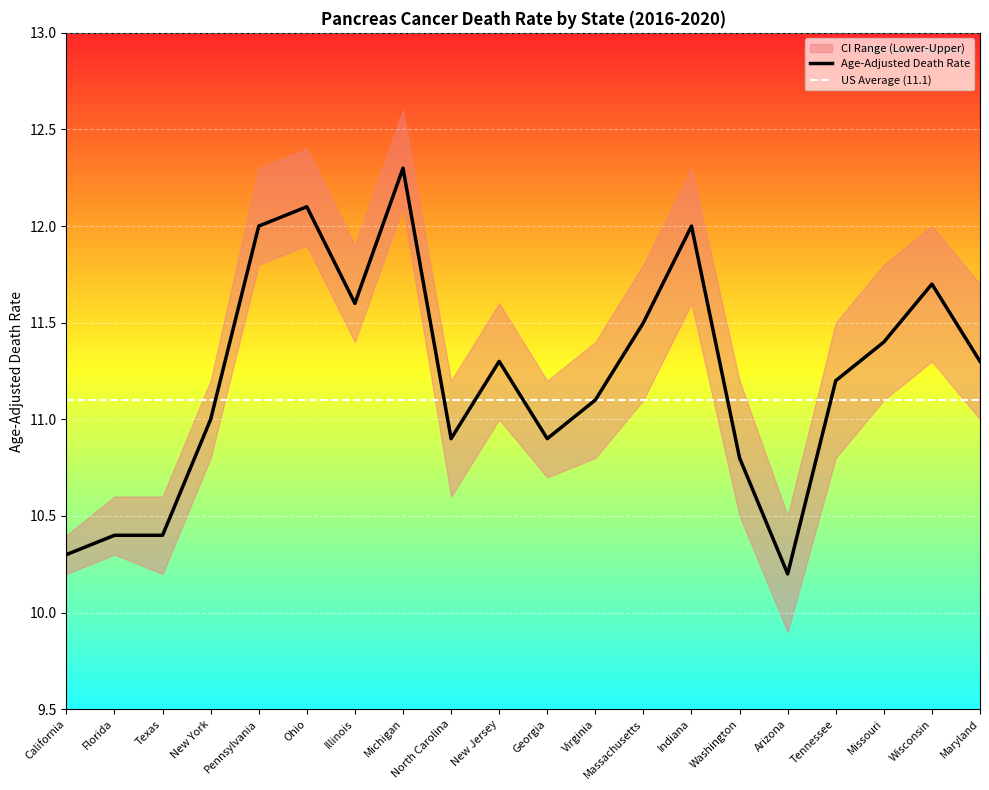

What is the difference between the Upper CI values at Ohio and Tennessee?

0.9